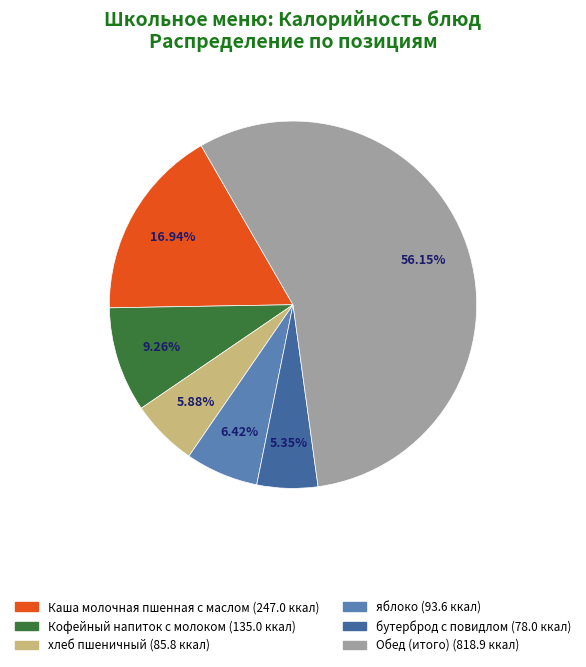

Which has a higher value, Кофейный напиток с молоком or яблоко?

Кофейный напиток с молоком